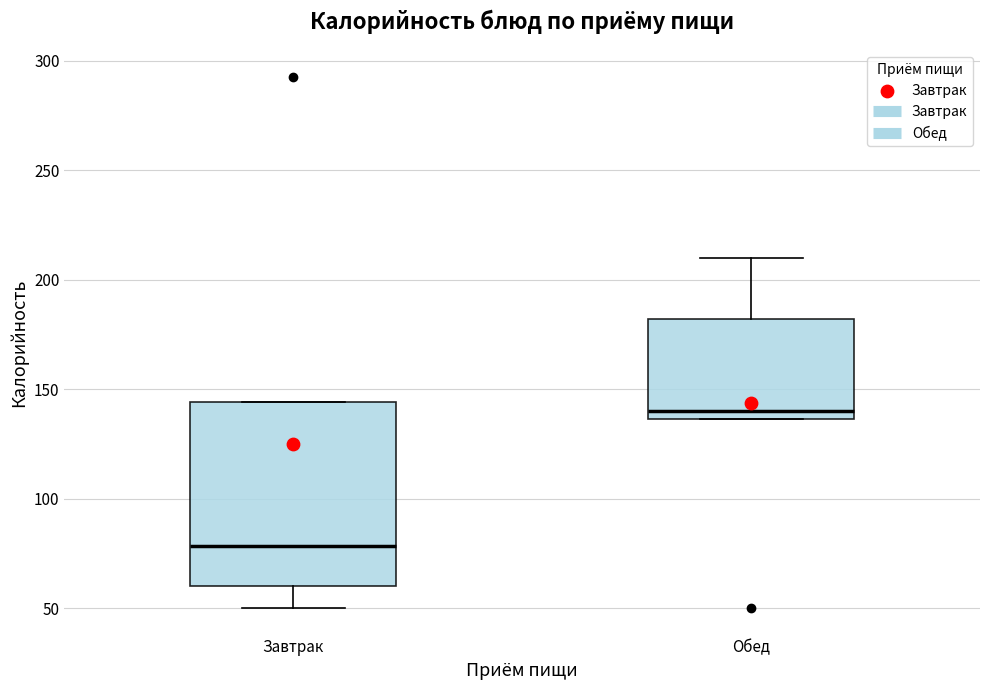

Which box is the tallest, from its lower edge to its upper edge?

Завтрак